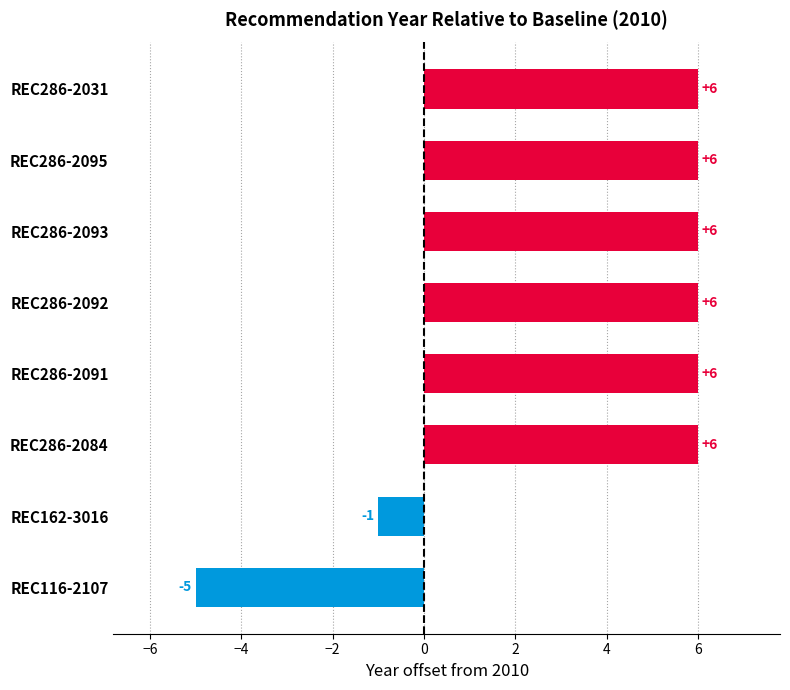

Reading top to bottom, transcribe all the data shown in this chart.

6	6	6	6	6	6	-1	-5